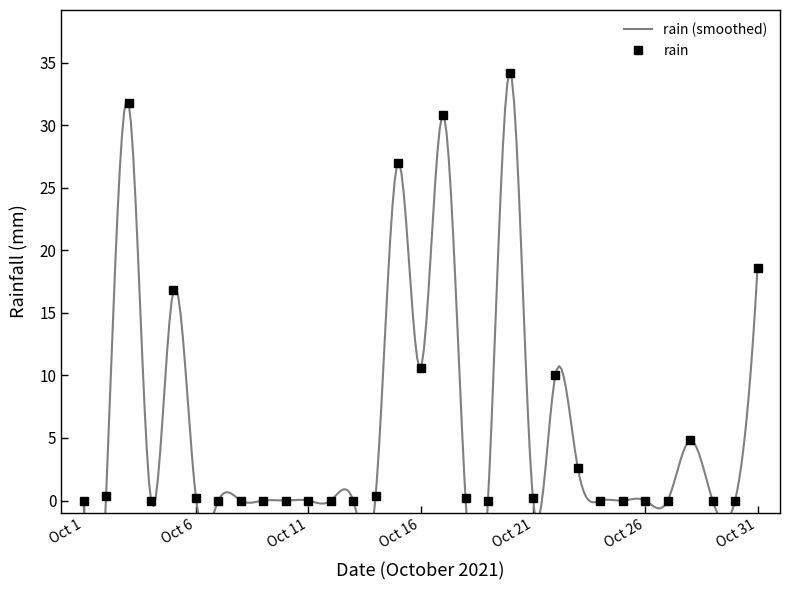

What is the greatest value displayed?

34.2